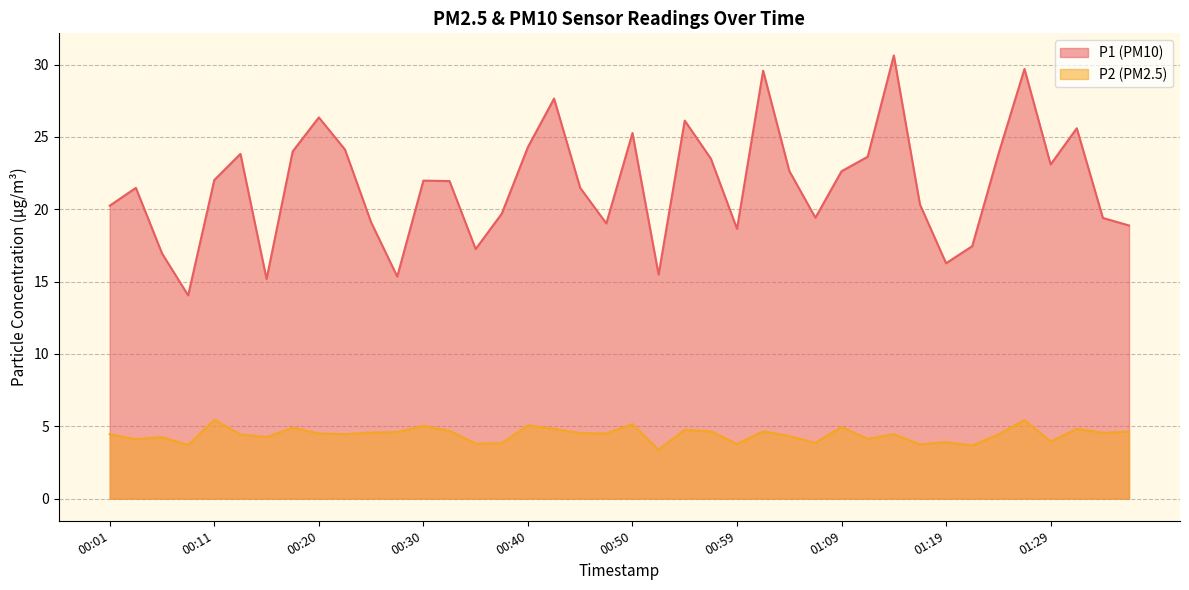

The P1 series shows 19.7 at 00:37. True or false?

True